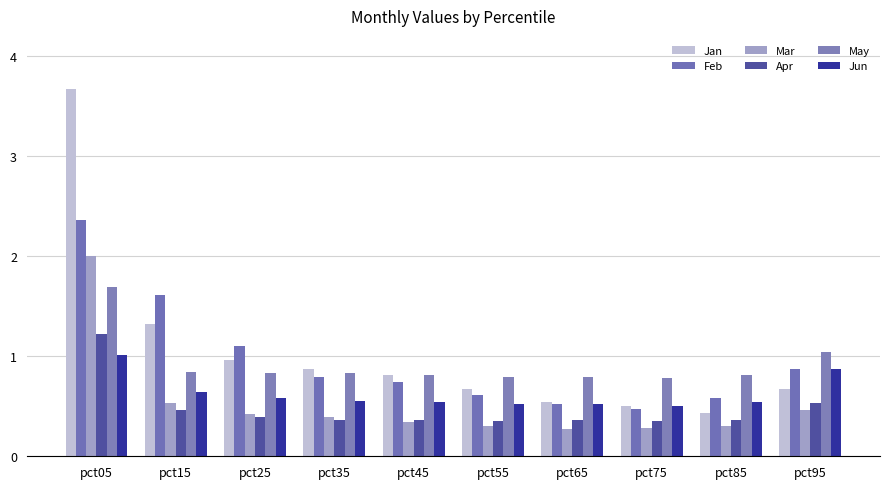

How many bars are there in total?

60